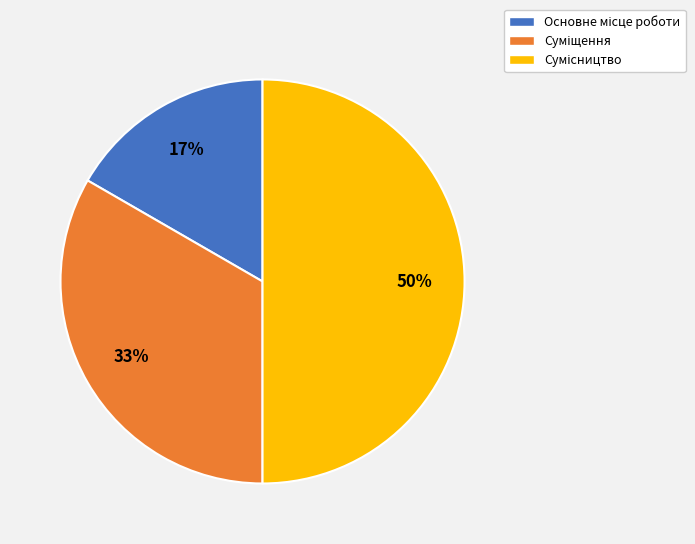

To the nearest percent, what is the difference between the largest and smallest slice percentages?

33%